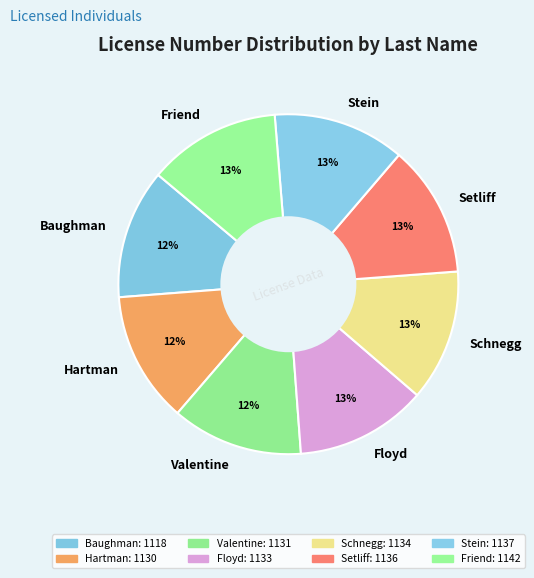

Does Friend represent more than half of the total?

No